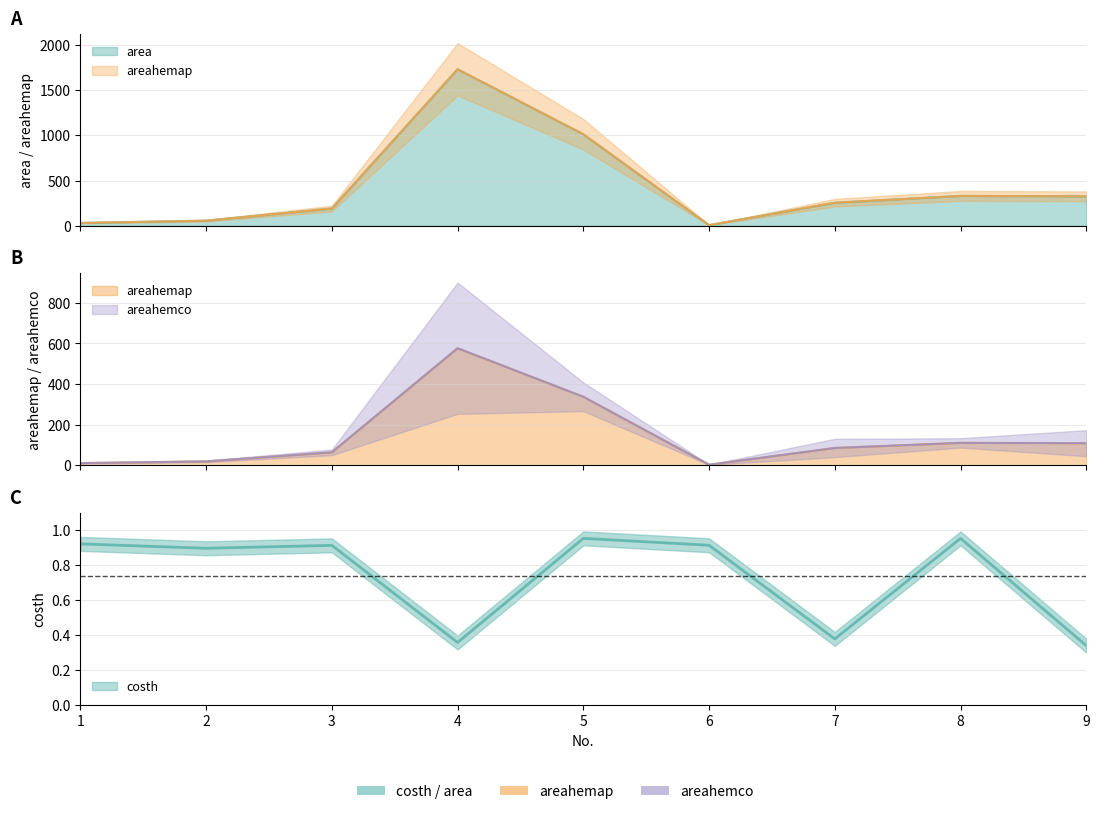

What is the approximate value of areahemap at 9?

108.8